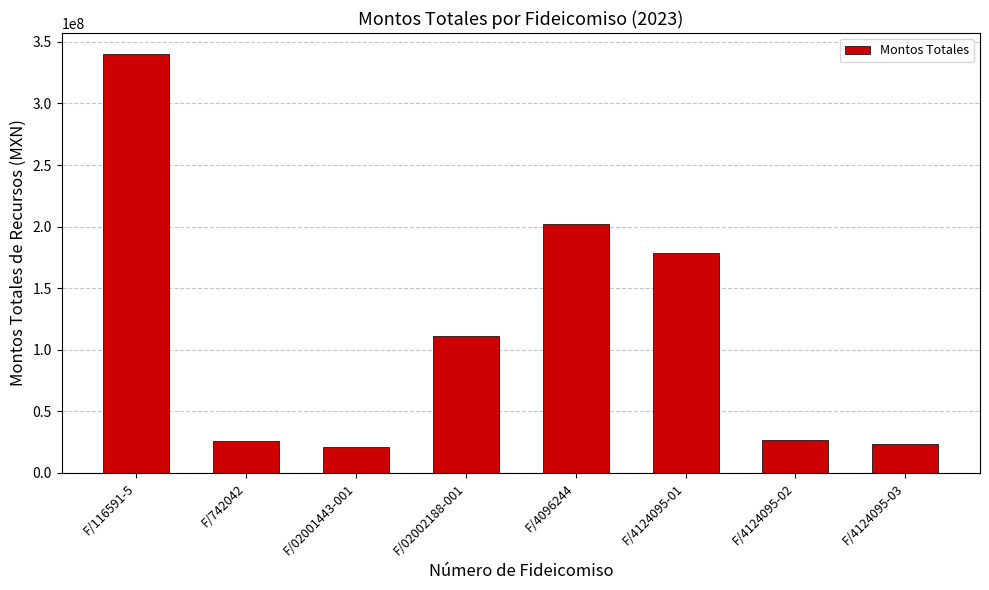

What is the minimum value shown in the chart?

20706335.8